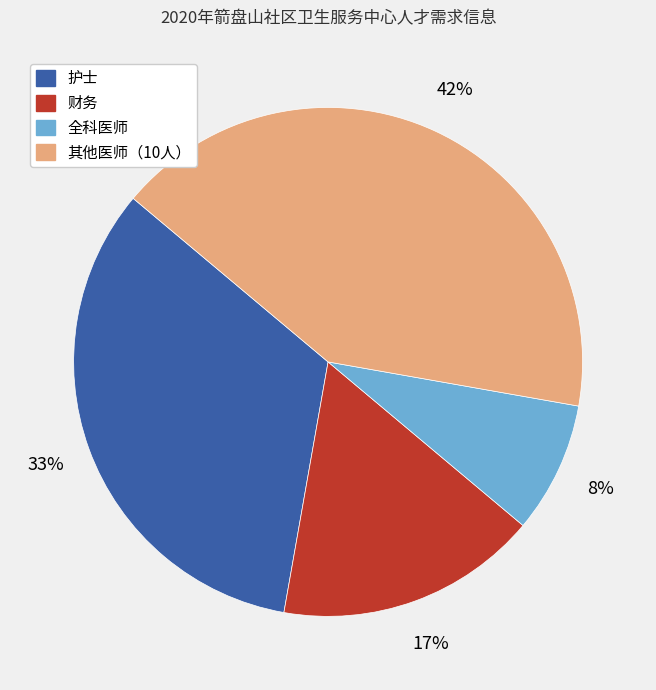

Is there a majority slice in this chart?

No